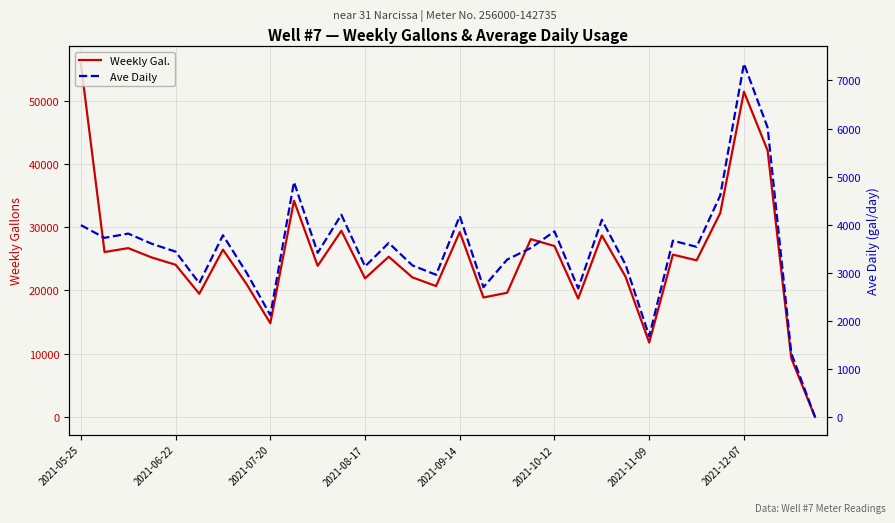

Reading left to right, list all the values displayed in this chart.

Weekly Gal.: 55870.0	26080.0	26700.0	25210.0	24070.0	19480.0	26460.0	20990.0	14820.0	34200.0	23900.0	29450.0	21920.0	25340.0	22070.0	20700.0	29240.0	18890.0	19640.0	28120.0	27030.0	18720.0	28710.0	22180.0	11760.0	25670.0	24770.0	32260.0	51440.0	42130.0	9270.0	0.0
Ave Daily: 3990.7	3725.7	3814.3	3601.4	3438.6	2782.9	3780.0	2998.6	2117.1	4885.7	3414.3	4207.1	3131.4	3620.0	3152.9	2957.1	4177.1	2698.6	3273.3	3515.0	3861.4	2674.3	4101.4	3168.6	1680.0	3667.1	3538.6	4608.6	7348.6	6018.6	1324.3	0.0